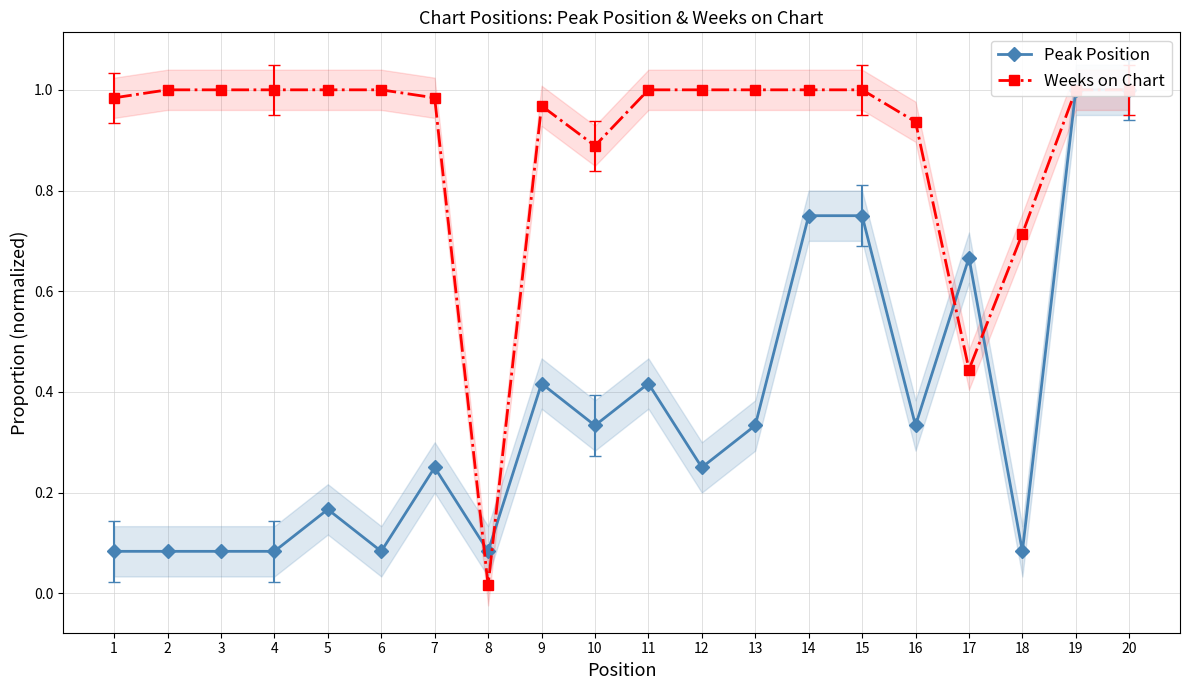

What is the total value across all series at 2?

1.1